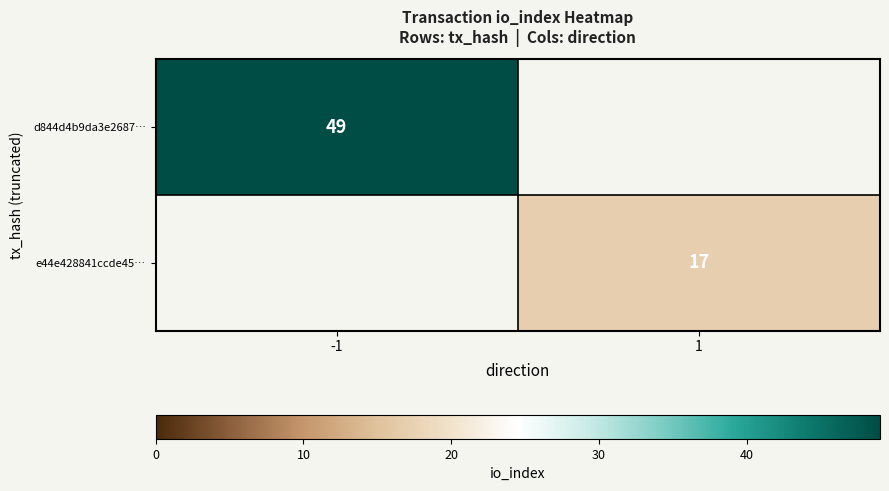

Is it true that e44e428841ccde45… equals 29 at 1?

False